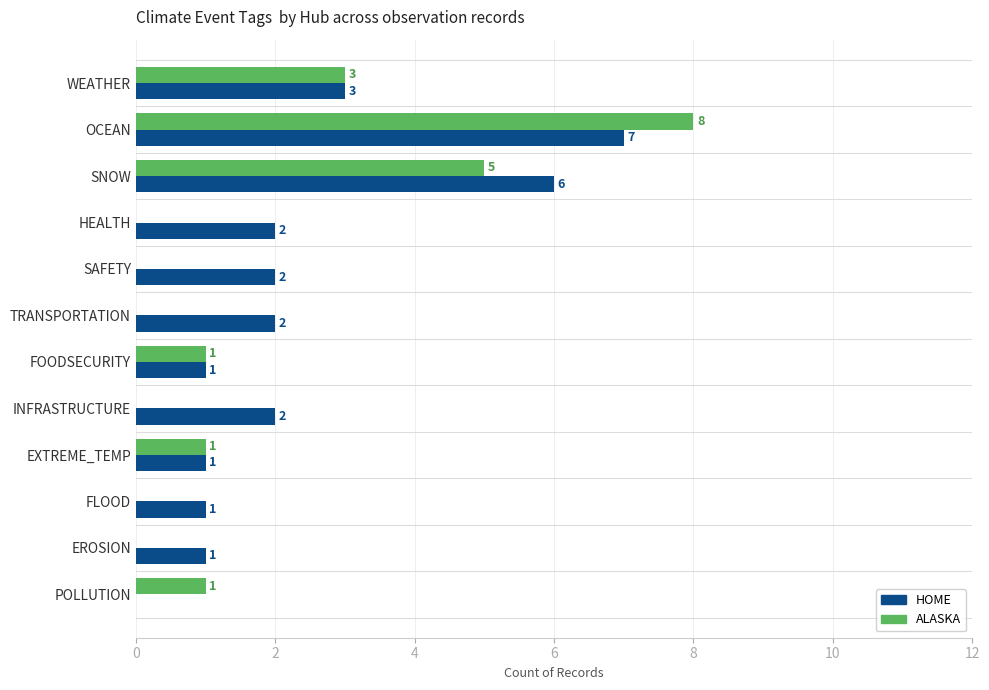

The HOME series shows 1 at FLOOD. True or false?

True